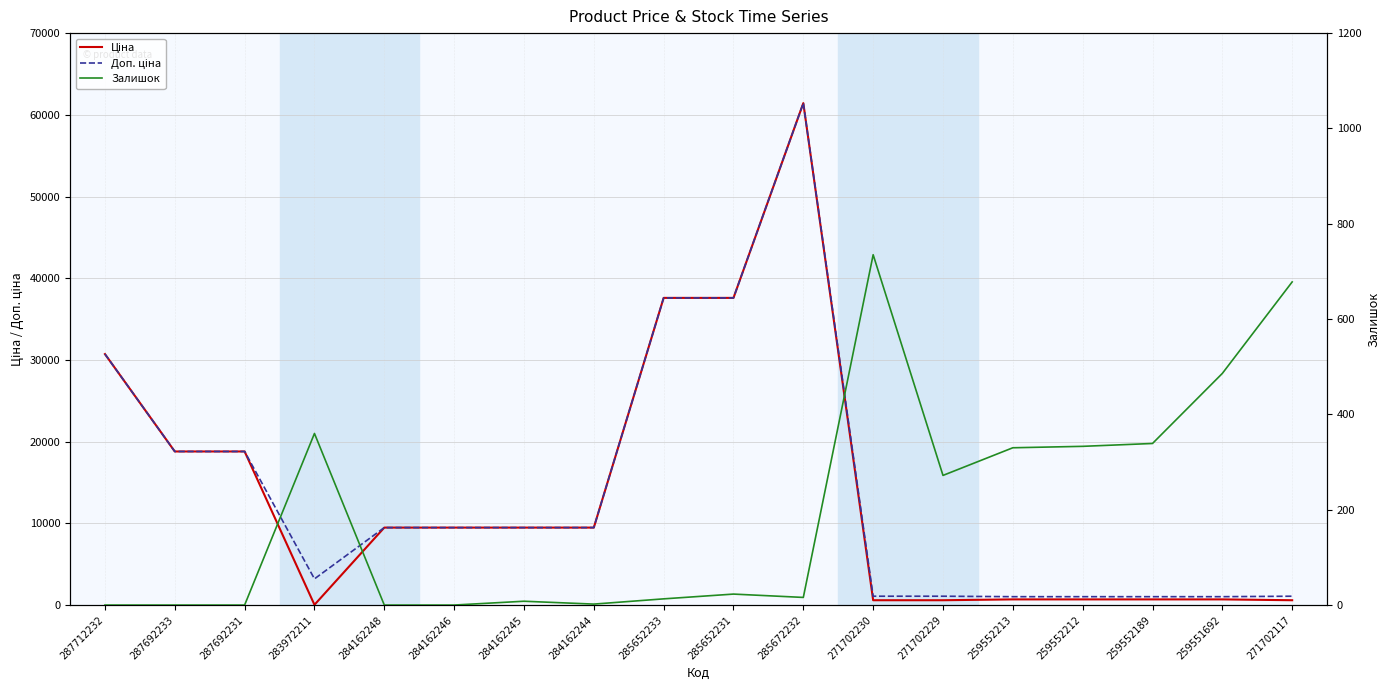

Reading left to right, list all the values displayed in this chart.

Ціна: 287712232=30717.1	287692233=18796.8	287692231=18796.8	283972211=32.0	284162248=9480.1	284162246=9480.1	284162245=9480.1	284162244=9480.1	285652233=37593.6	285652231=37593.6	285672232=61434.3	271702230=589.9	271702229=589.9	259552213=693.7	259552212=693.7	259552189=693.7	259551692=693.7	271702117=589.9
Доп. ціна: 287712232=30717.1	287692233=18796.8	287692231=18796.8	283972211=3205.0	284162248=9480.1	284162246=9480.1	284162245=9480.1	284162244=9480.1	285652233=37593.6	285652231=37593.6	285672232=61434.3	271702230=1081.7	271702229=1081.7	259552213=1024.6	259552212=1024.6	259552189=1024.6	259551692=1024.6	271702117=1081.7
Залишок: 287712232=0.0	287692233=0.0	287692231=0.0	283972211=360.0	284162248=0.0	284162246=0.0	284162245=8.0	284162244=2.0	285652233=13.0	285652231=23.0	285672232=16.0	271702230=735.0	271702229=272.0	259552213=330.0	259552212=333.0	259552189=339.0	259551692=486.0	271702117=678.0